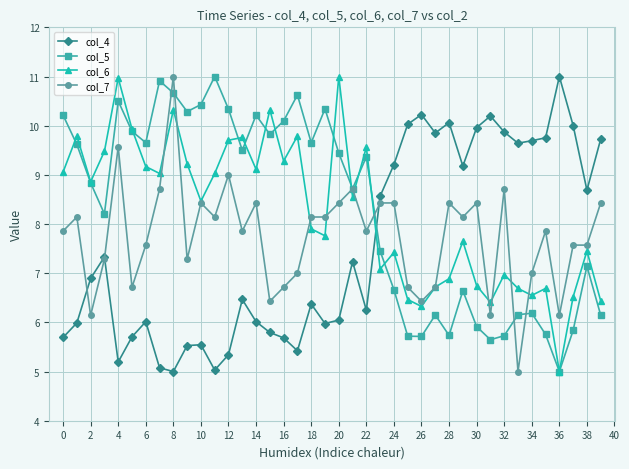

What is the maximum value for col_7?

11.0